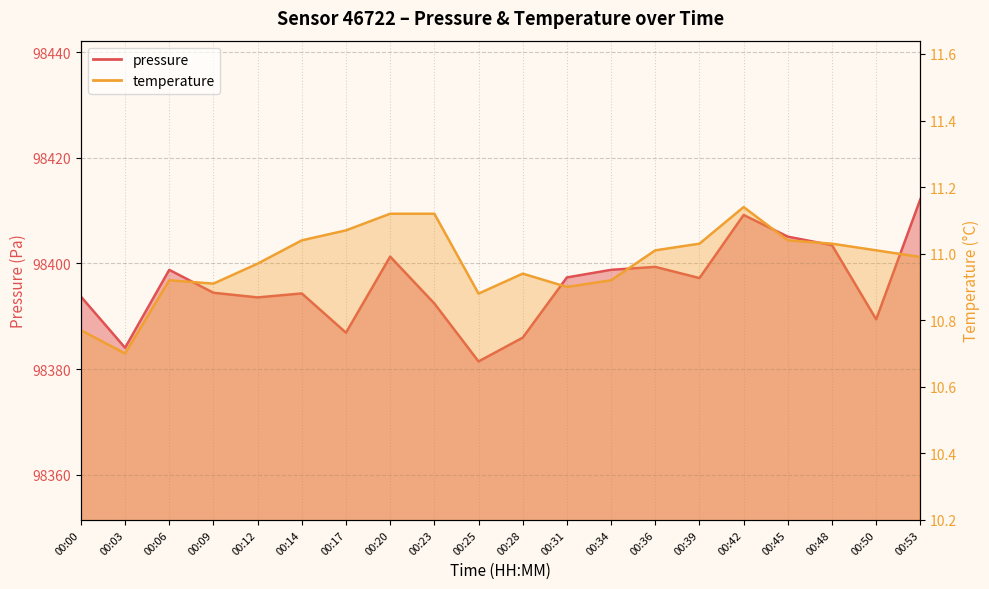

Does the chart have visible grid lines?

Yes